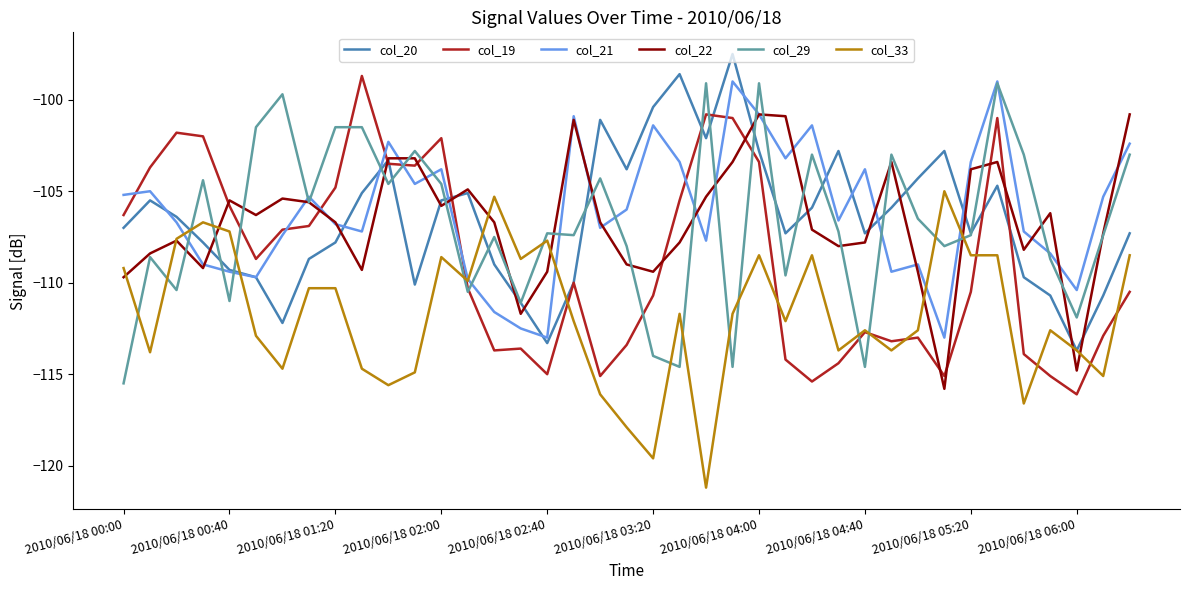

What is the maximum value shown in the chart?

-97.5